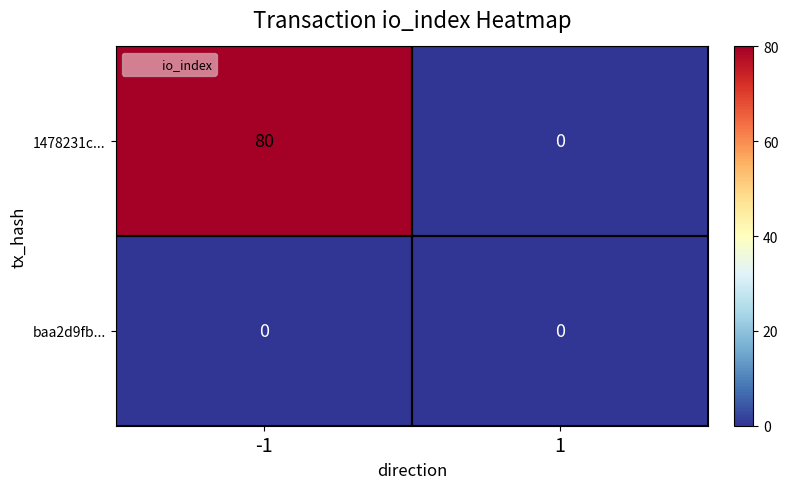

What is the difference between the maximum and minimum values in the 1478231c... series?

80